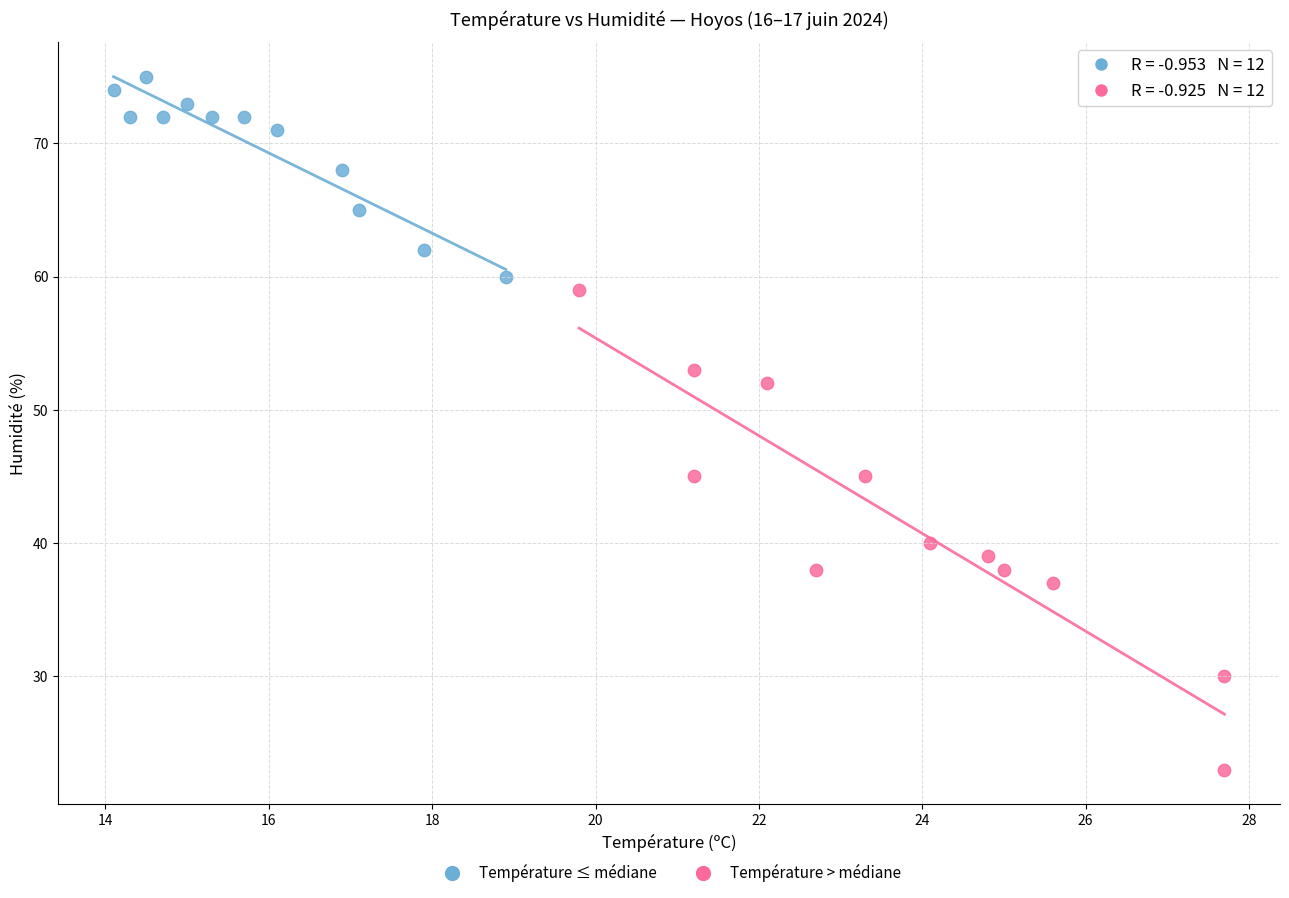

Which series reaches the minimum Y coordinate?

Température > médiane